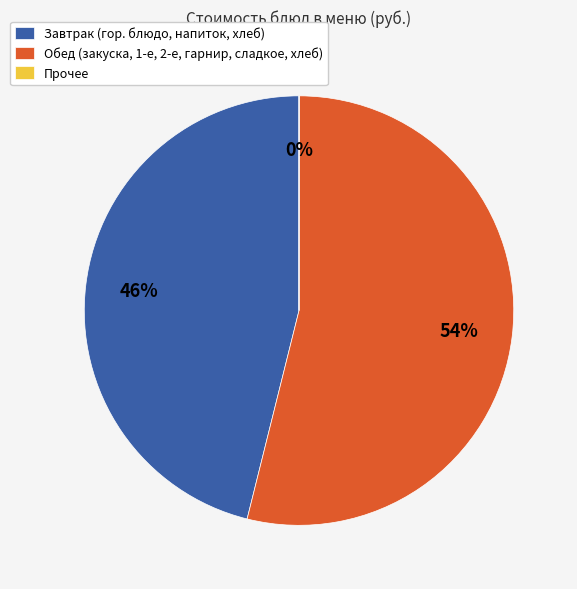

Does Обед (закуска, 1-е, 2-е, гарнир, сладкое, хлеб) represent more than half of the total?

Yes